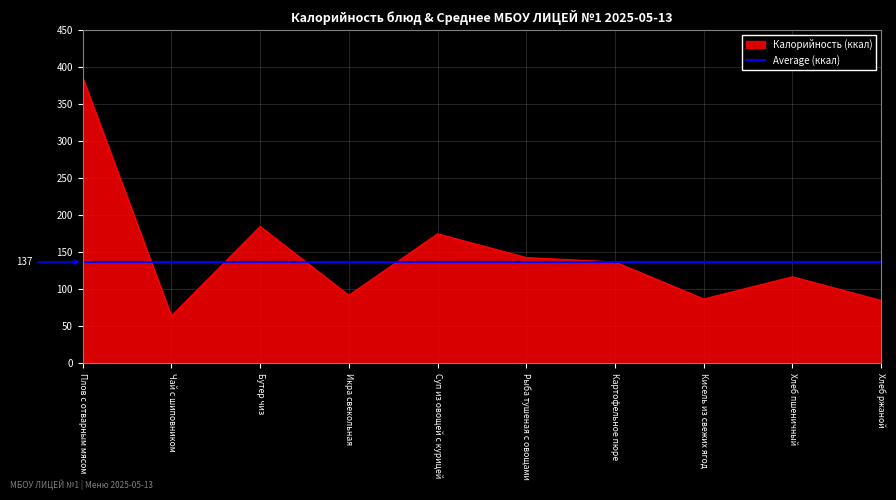

Rank the series by their maximum value, from lowest to highest.

Average (ккал), Калорийность (ккал)